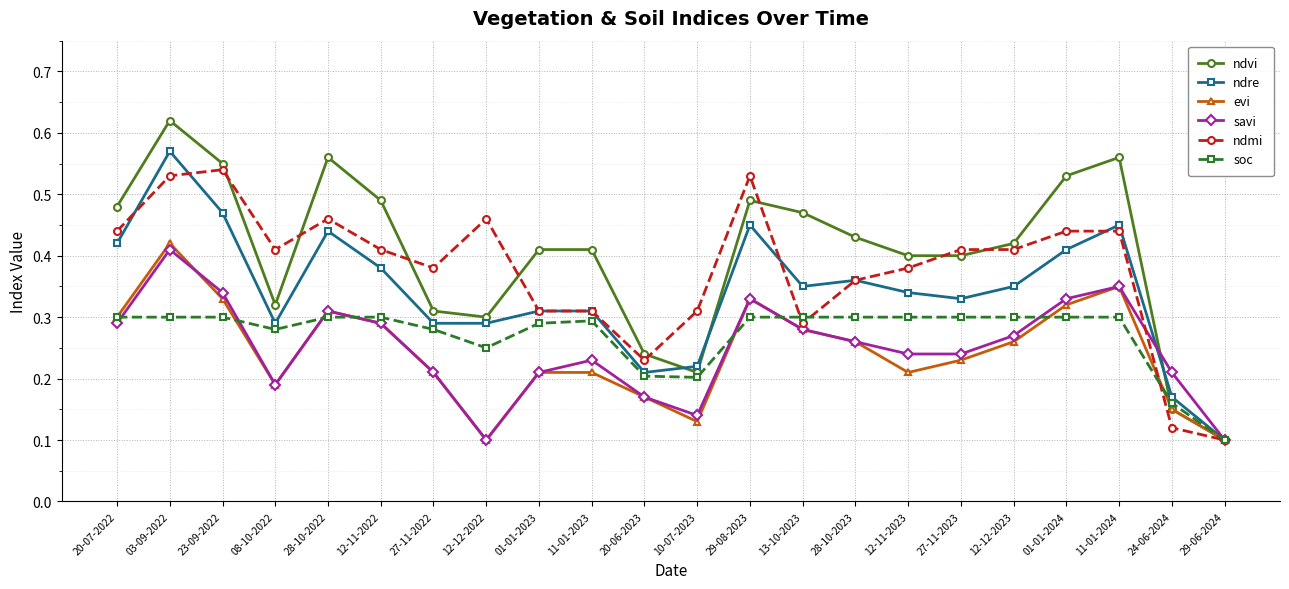

Rank the series by their maximum value, from lowest to highest.

soc, savi, evi, ndmi, ndre, ndvi